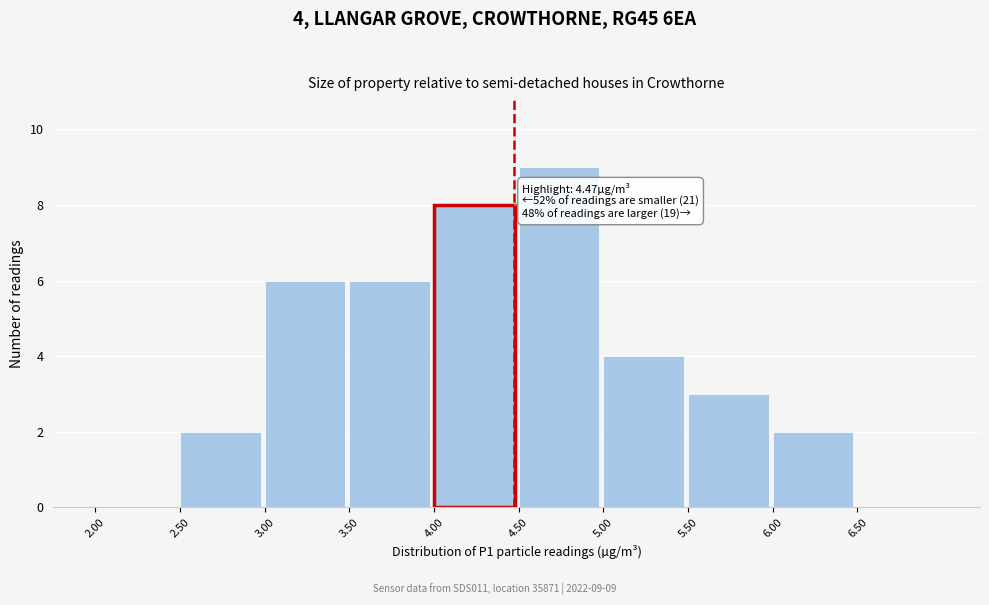

Over which range of the x-axis is the bar tallest?

4.5 to 5.0